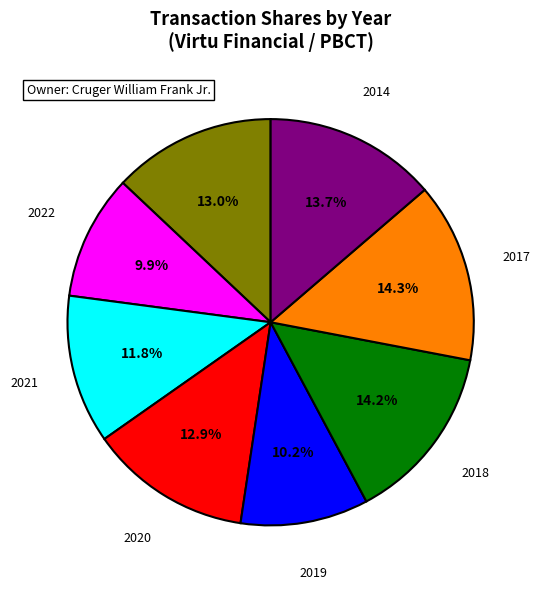

What percentage is NOT represented by 2022?

90.1%